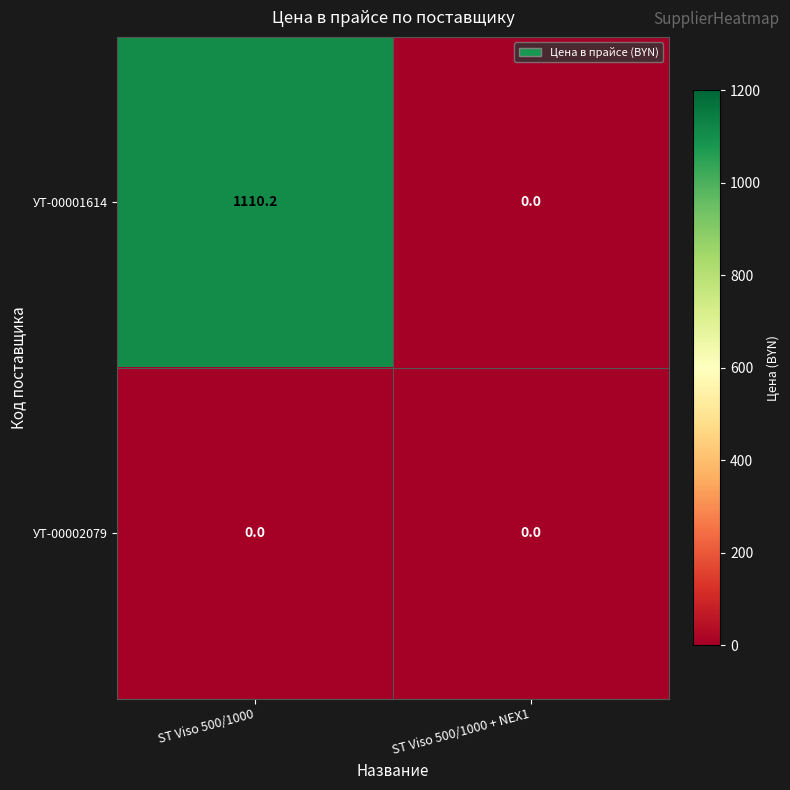

Is the value of УТ-00001614 at ST Viso 500/1000 greater than the value of УТ-00002079 at ST Viso 500/1000?

Yes